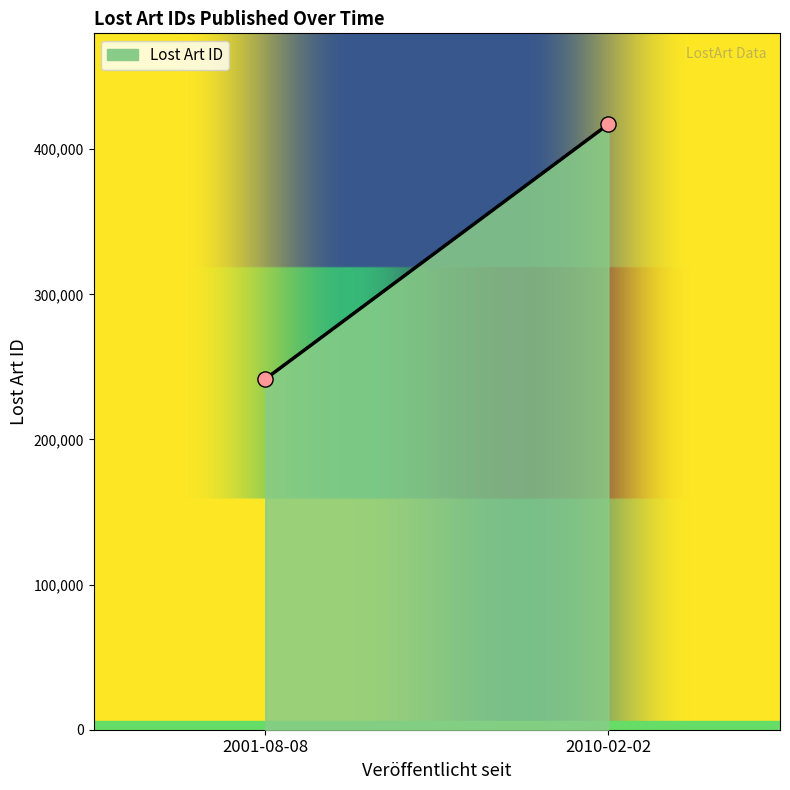

What is the average Y value?

329418